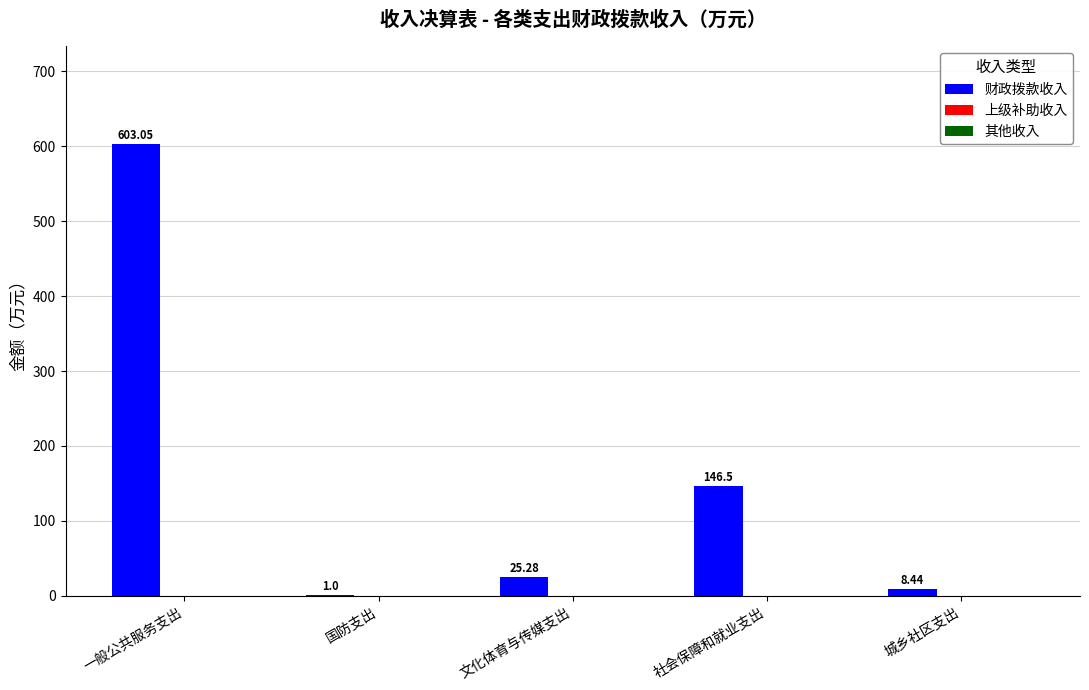

What is the sum of the values at 国防支出 and 社会保障和就业支出?

147.5